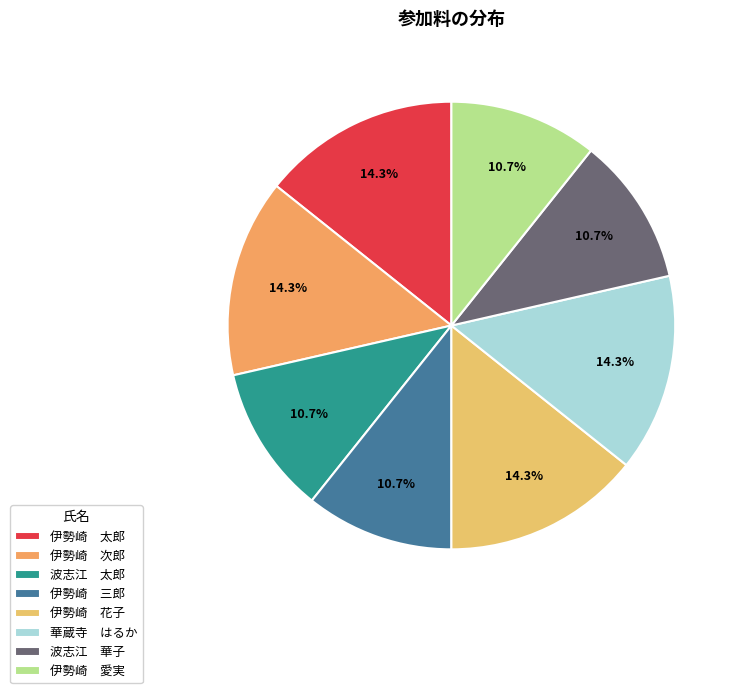

Count the number of slices in the pie.

8